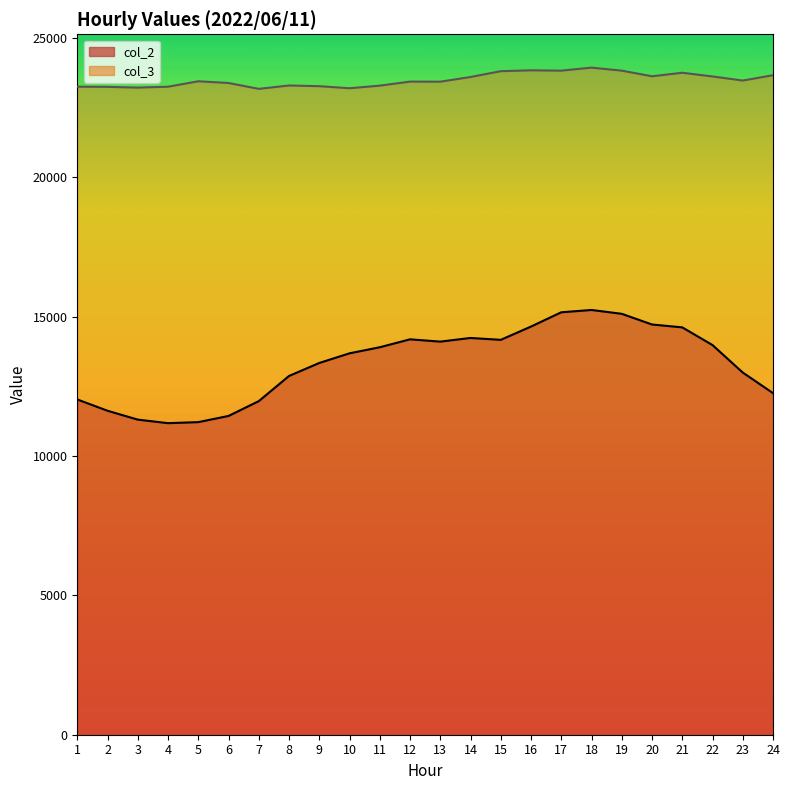

Which series changed the most between 2 and 7?

col_2